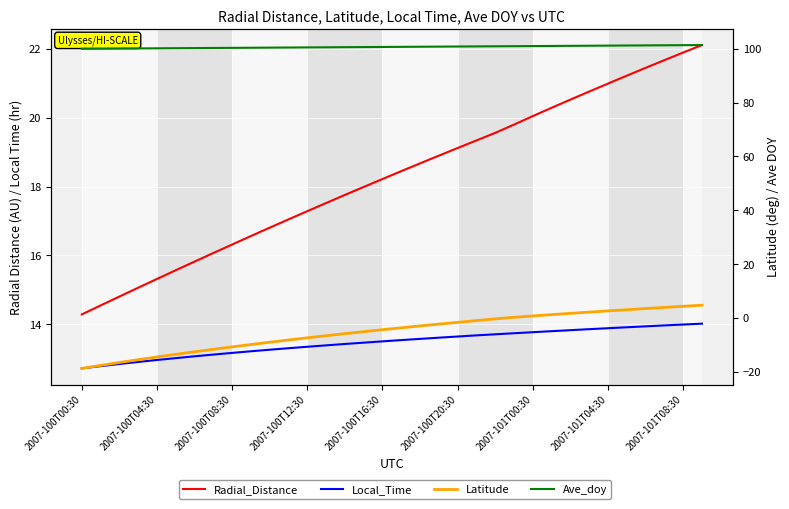

What are all the series names shown in the legend?

Radial_Distance, Local_Time, Latitude, Ave_doy